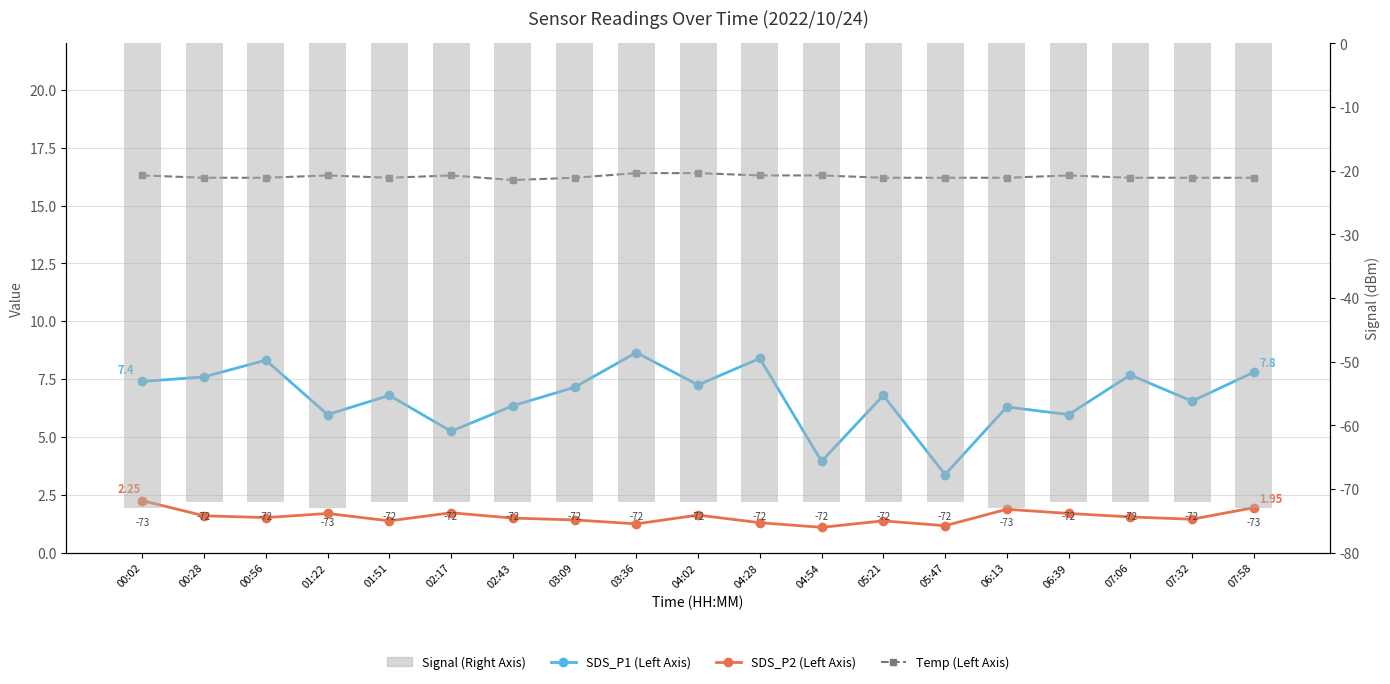

The value of Signal (Right Axis) at 01:51 is -72.0. True or false?

True